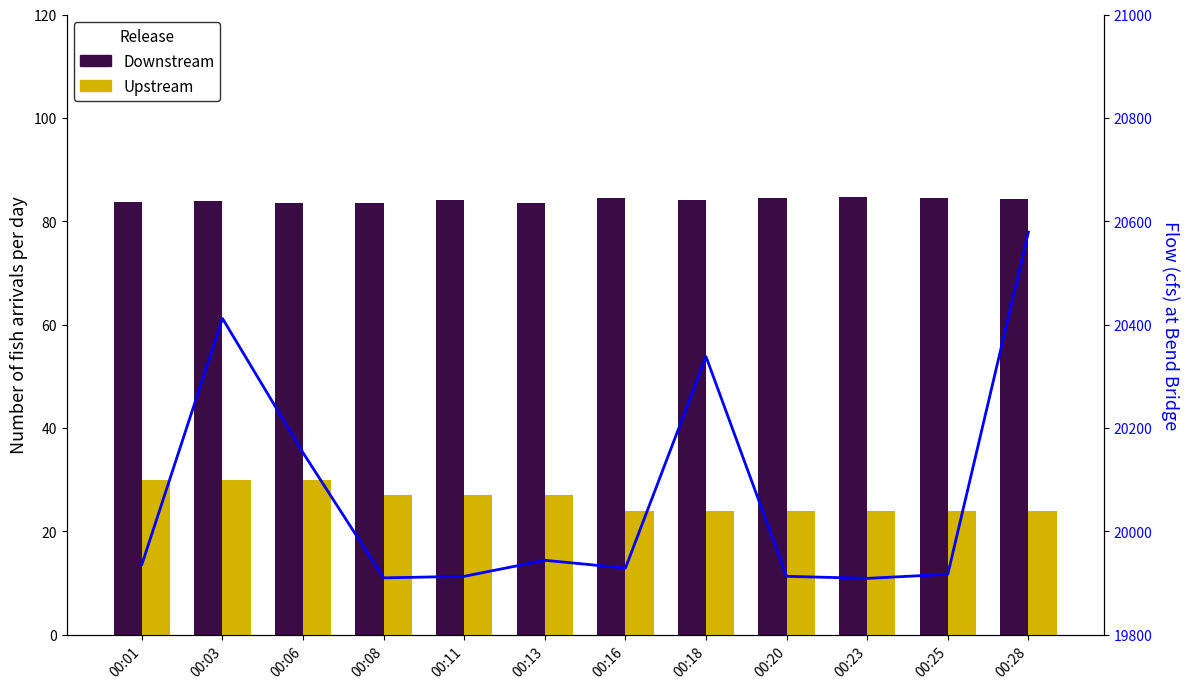

What is the value of the Downstream bar at the 2nd from the left?

83.9